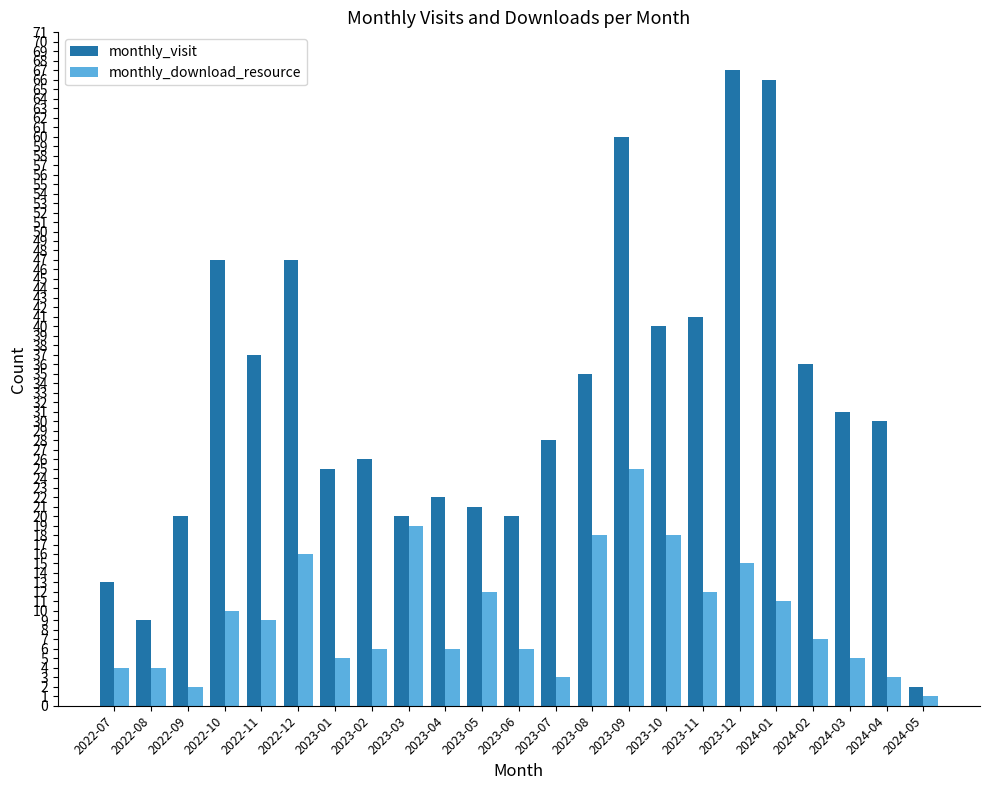

Which series has the widest spread of values?

monthly_visit